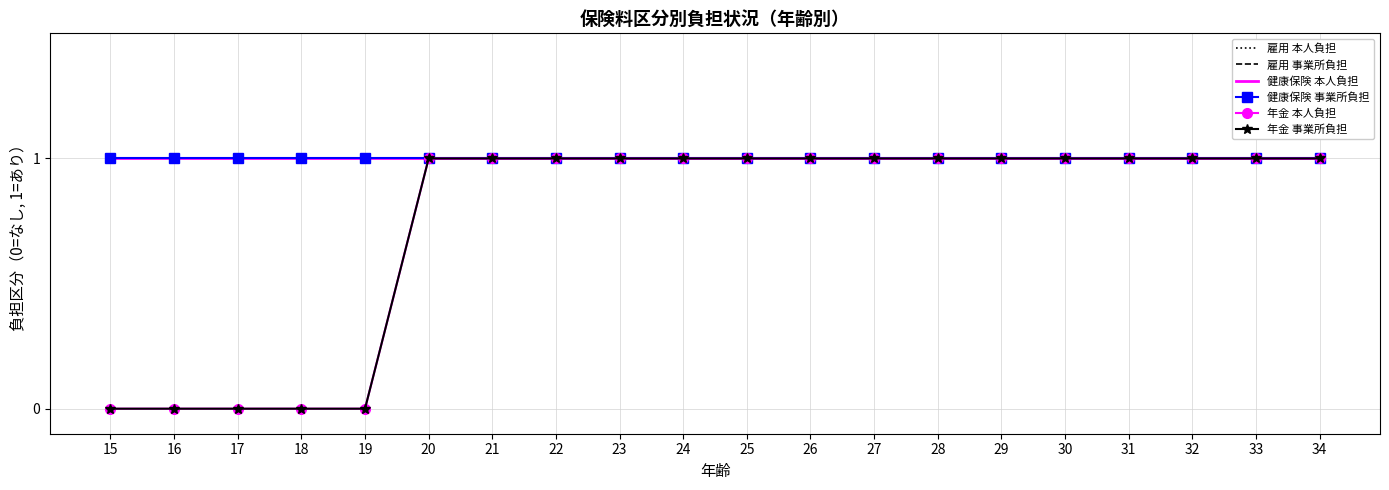

How many lines are shown in the chart?

6